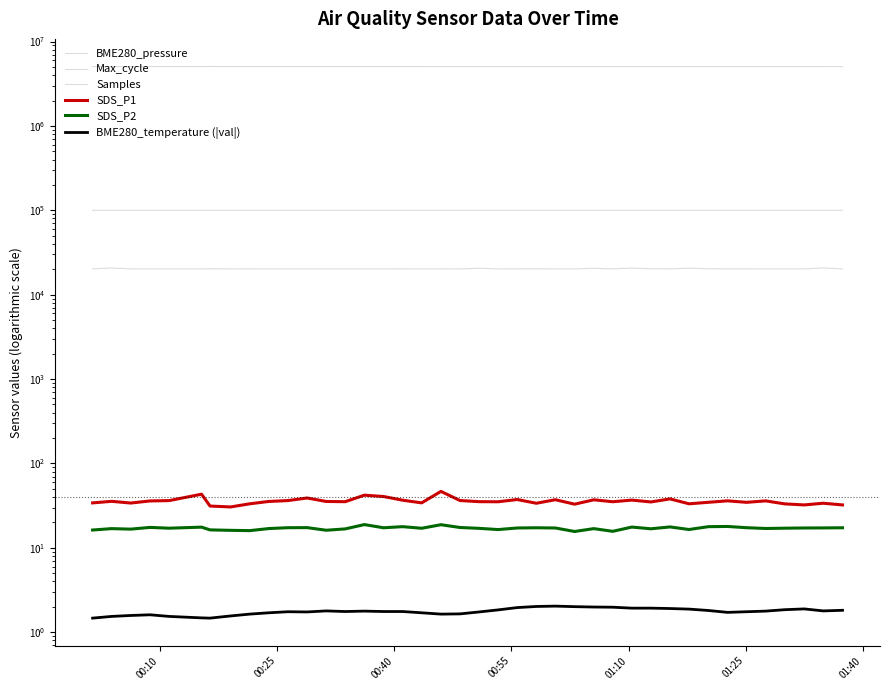

What position from the right is 00:10?

40